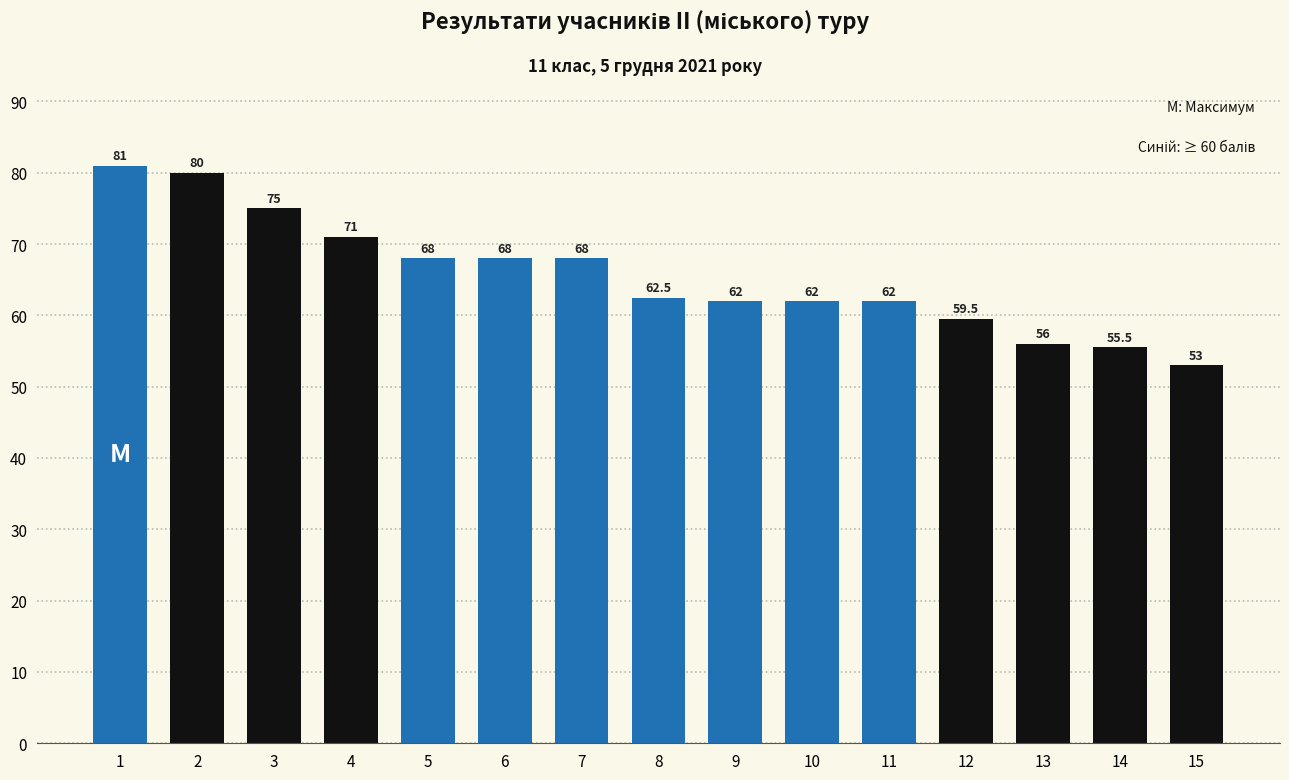

What is the greatest value displayed?

81.0